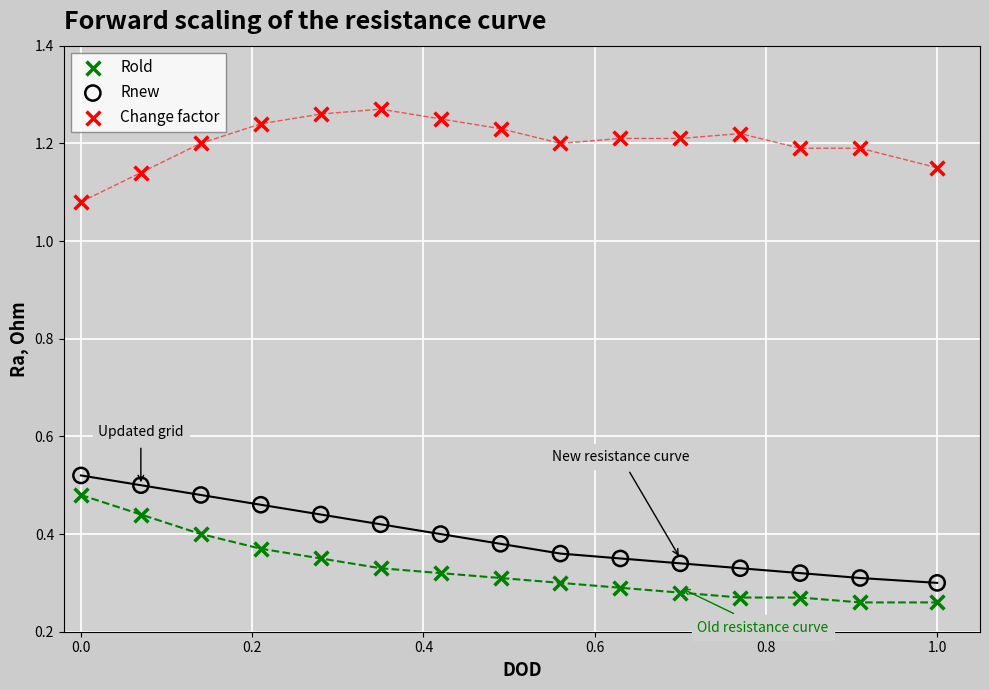

Which series contains the highest Y value?

Change factor